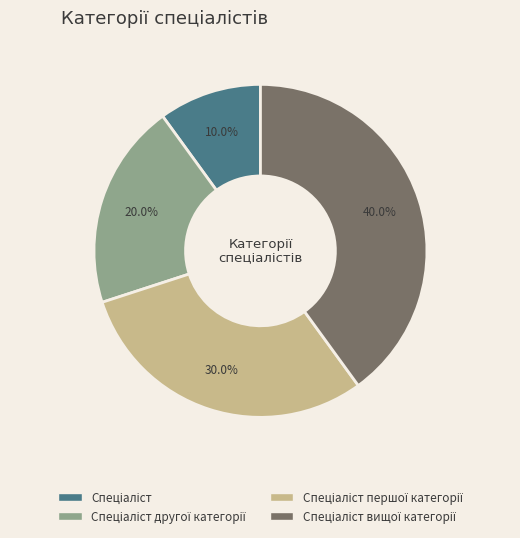

Is there a majority slice in this chart?

No